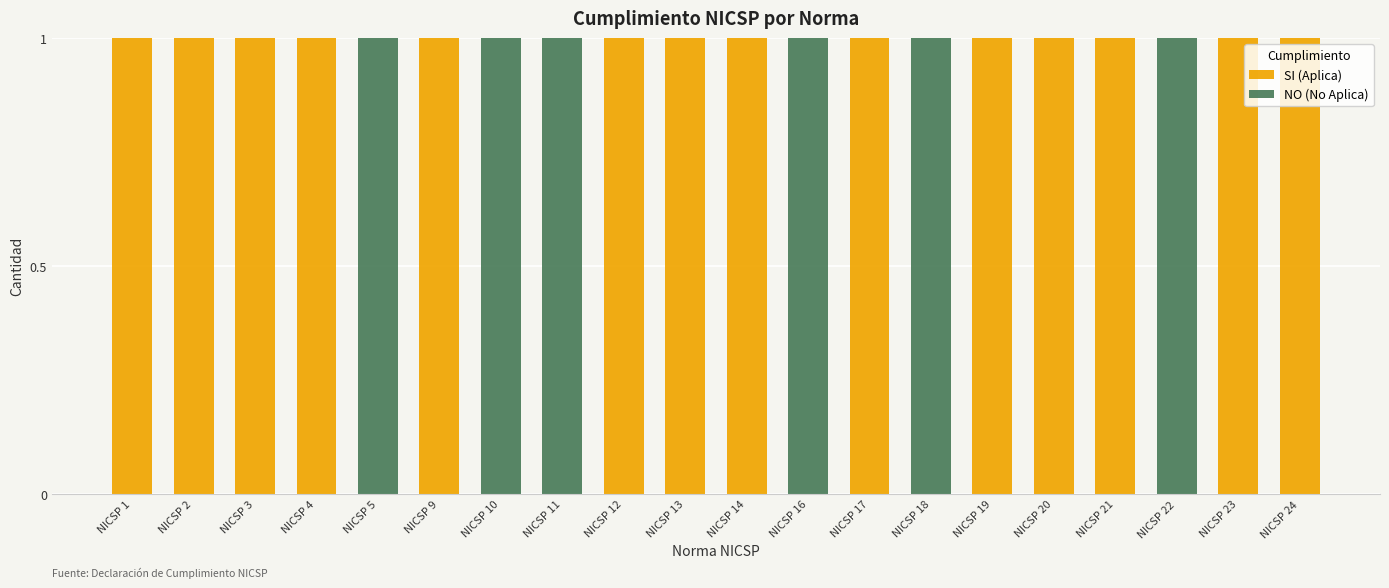

Is it true that SI (Aplica) equals 1 at NICSP 23?

True